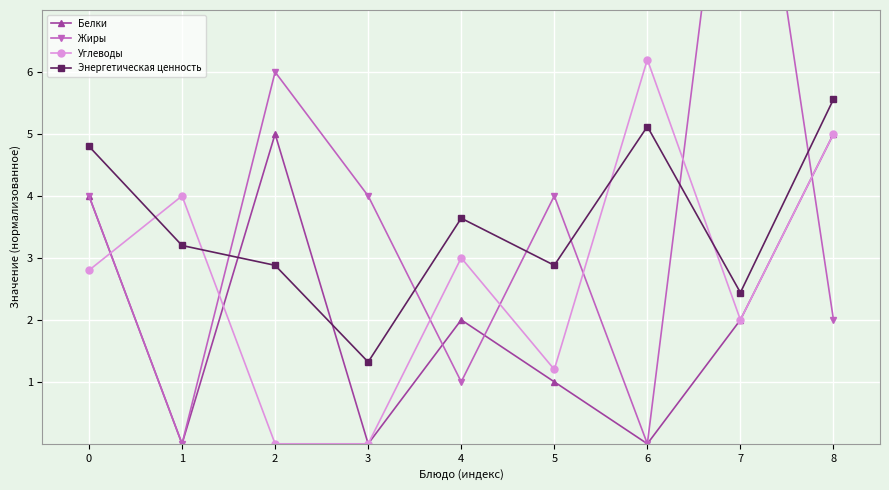

Does the chart display data point markers on the line(s)?

Yes